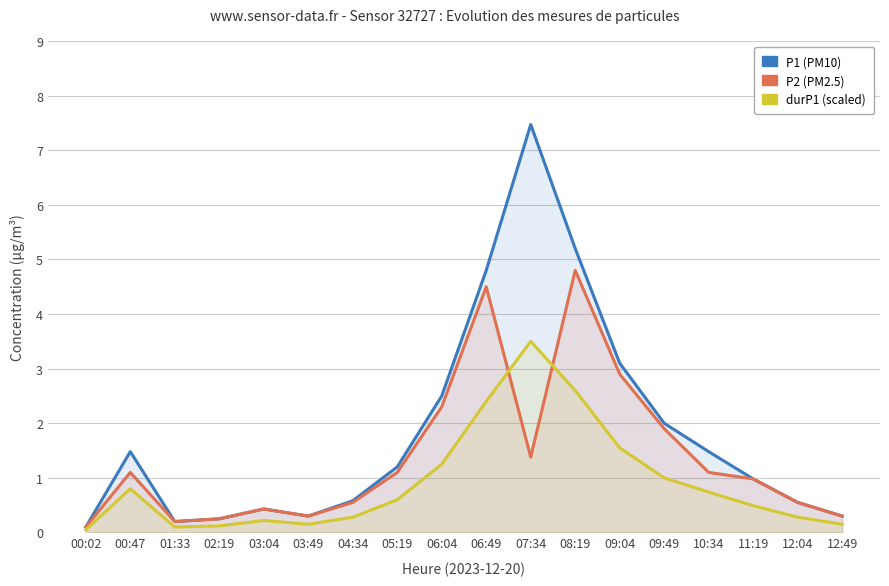

True or false: P1 (PM10) and P2 (PM2.5) intersect in this chart.

False